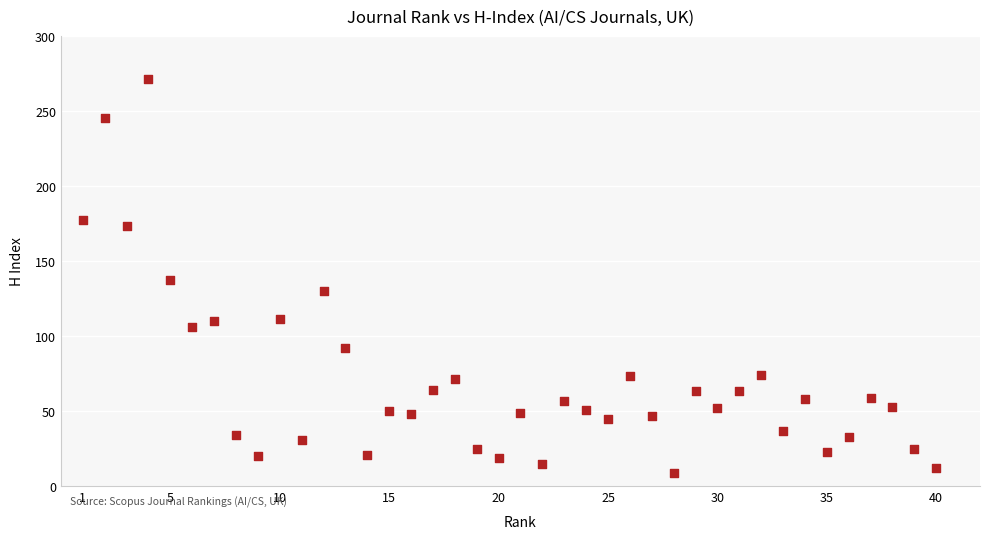

What Y value in the scatter plot is closest to 140?

137